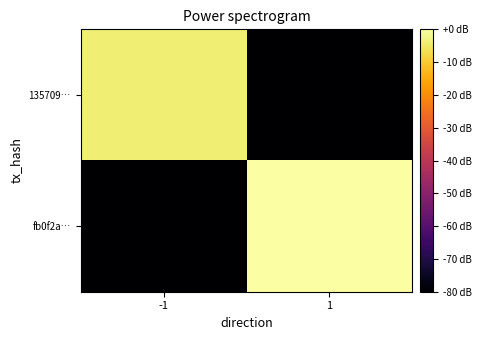

Reading right to left, what are all the values shown in this chart?

135709…: 1=-80	-1=-4
fb0f2a…: 1=0	-1=-80